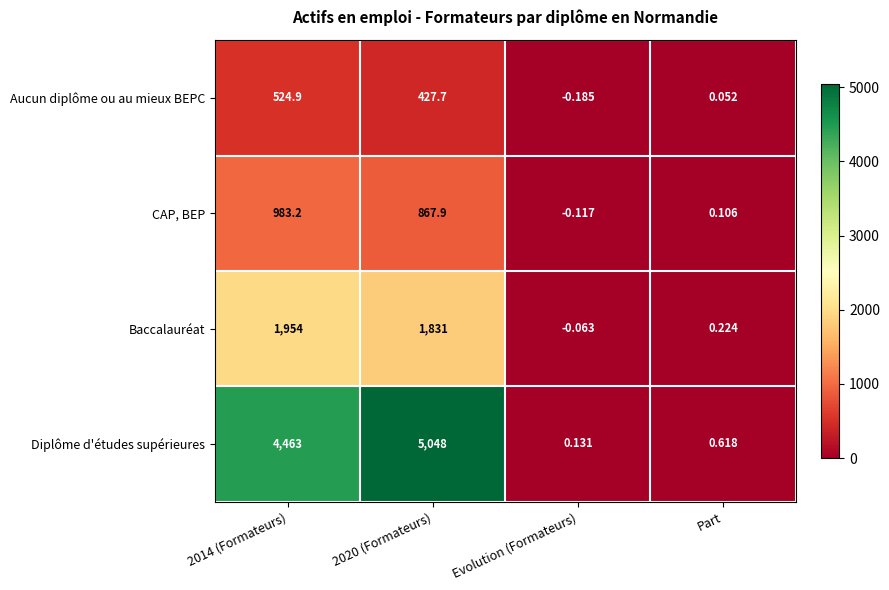

Which series has the widest spread of values?

Diplôme d'études supérieures